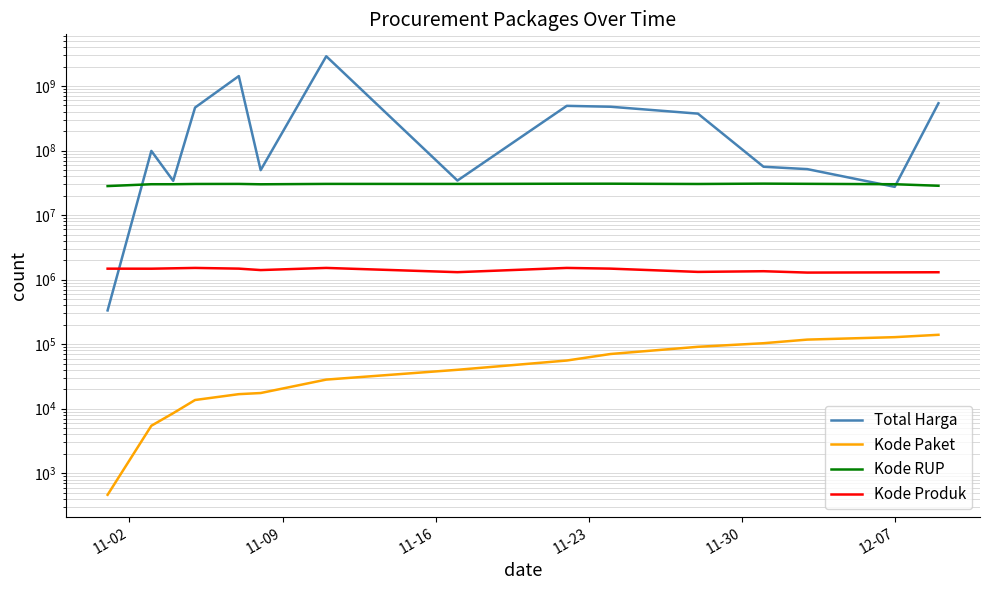

What position from the left is 12-07?

14